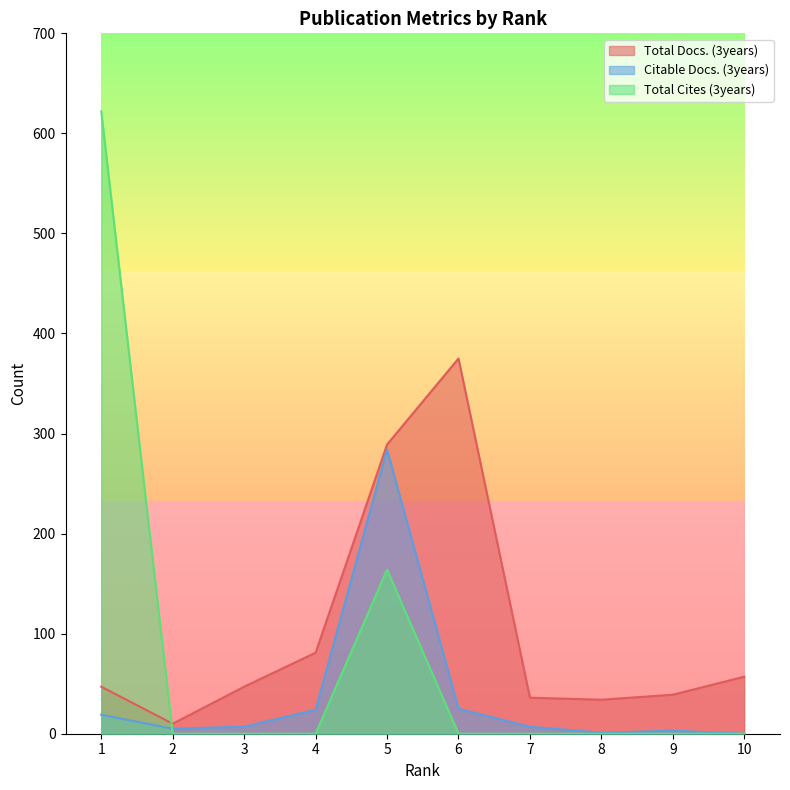

Between 7 and 5, which is larger?

5